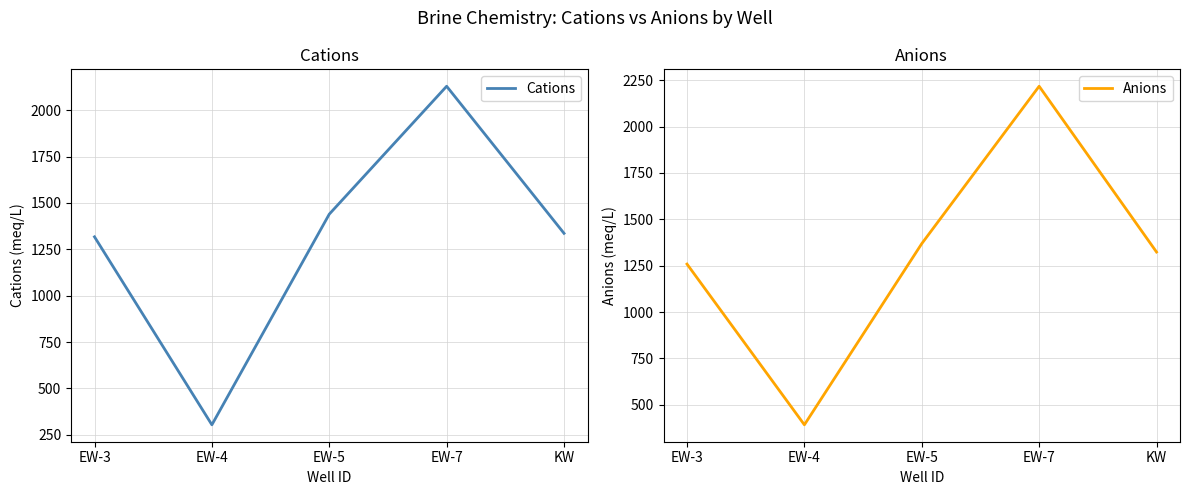

The value of Cations at EW-4 is 303.7. True or false?

True